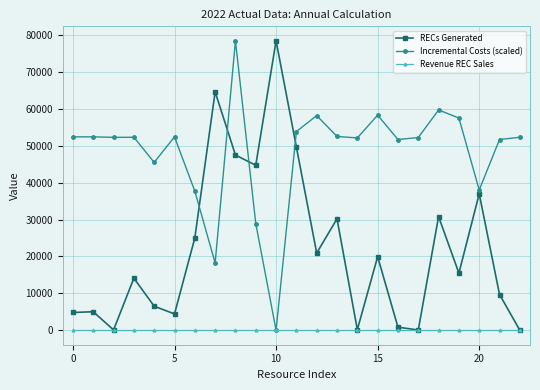

What is the value of the RECs Generated point at the 7th from the left?

25017.0